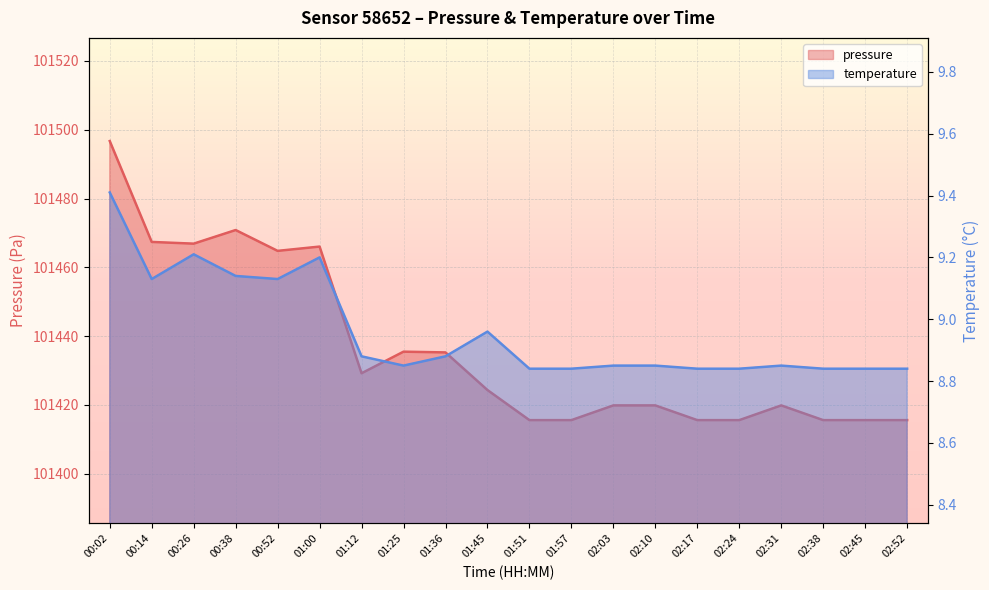

How many lines are shown in the chart?

2